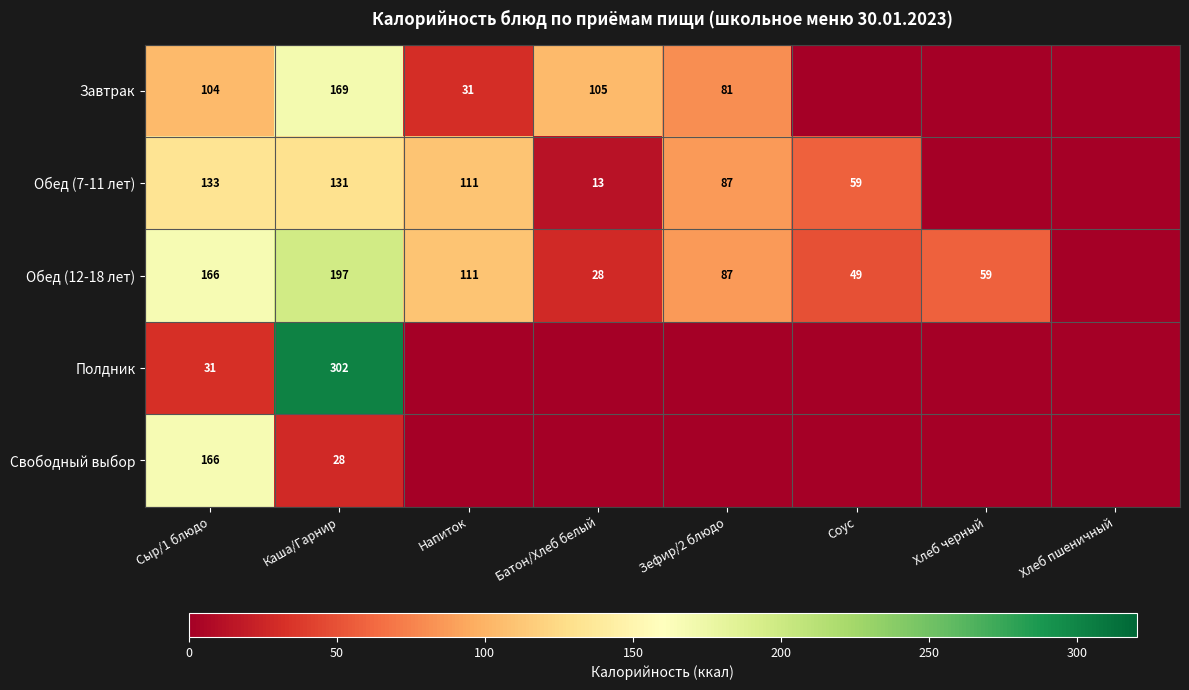

The Обед (12-18 лет) series shows 166 at Сыр/1 блюдо. True or false?

True